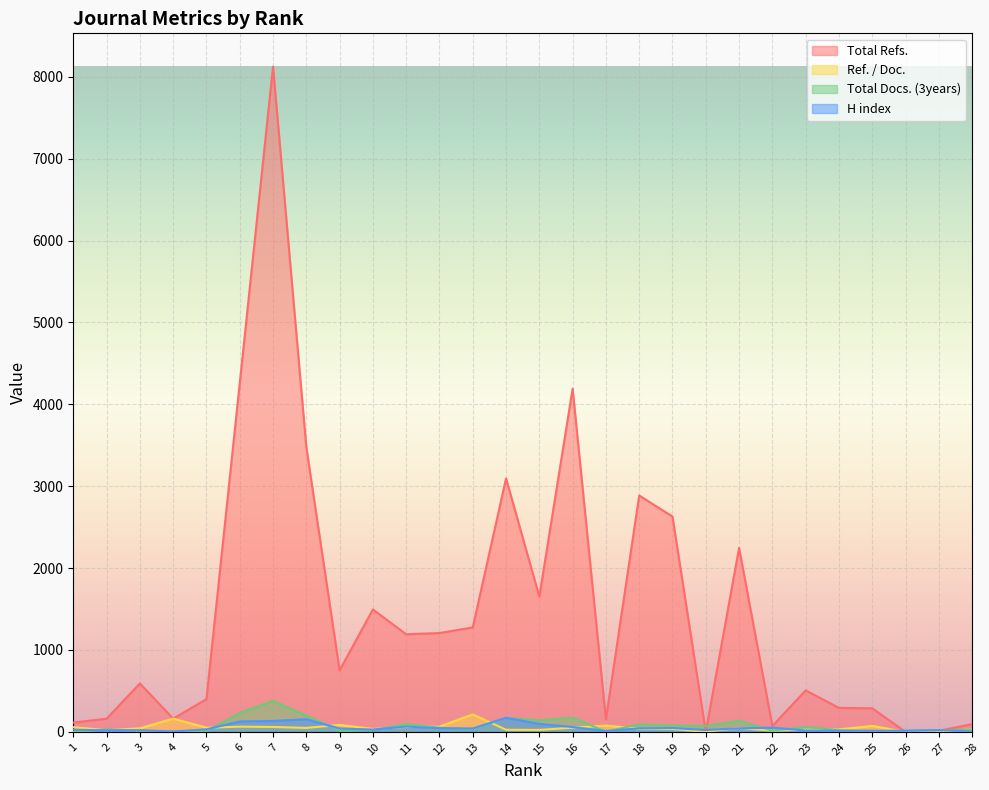

Which series has the largest range (max minus min)?

Total Refs.